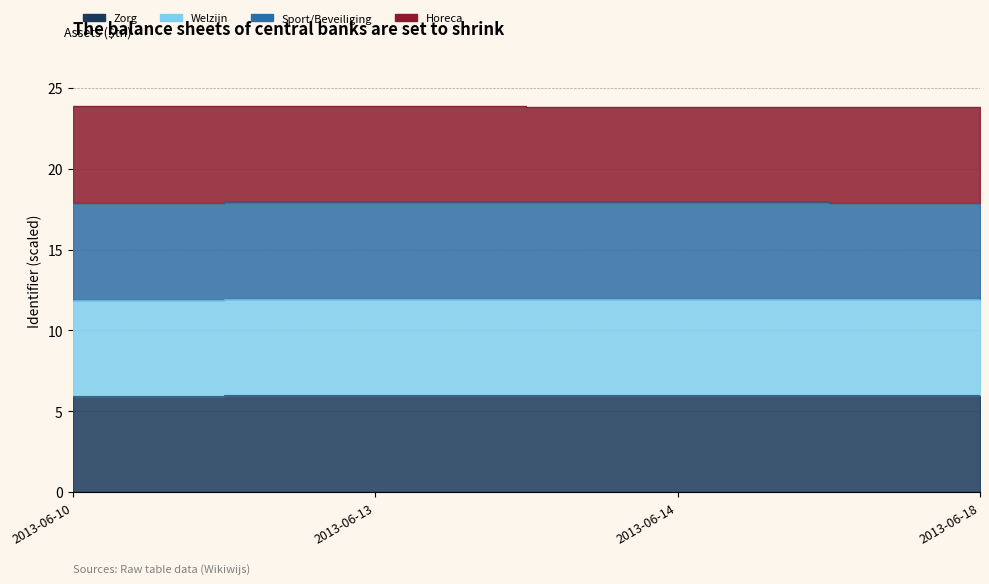

Which series changed the most between 2013-06-14 and 2013-06-18?

Welzijn